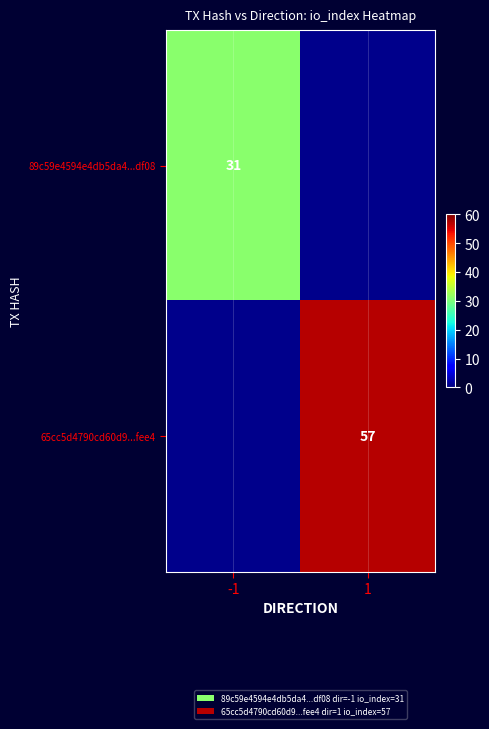

True or false: 65cc5d4790cd60d9...fee4 has a value of 13 at 1.

False